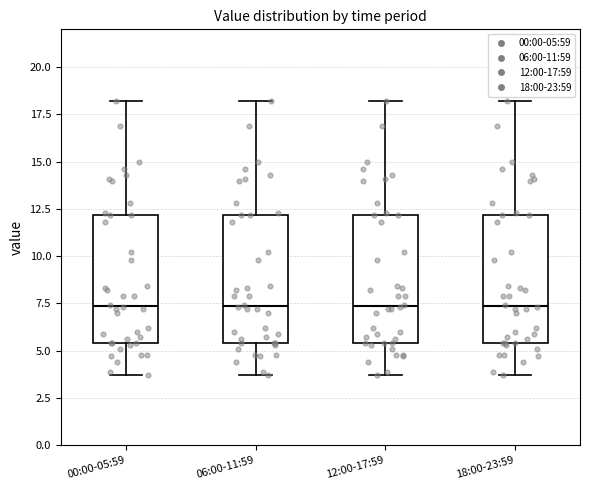

Where does the lower whisker of the box for 18:00-23:59 end on the y-axis? The values are not printed on the chart, so give them approximately, as read against the axis.

3.5